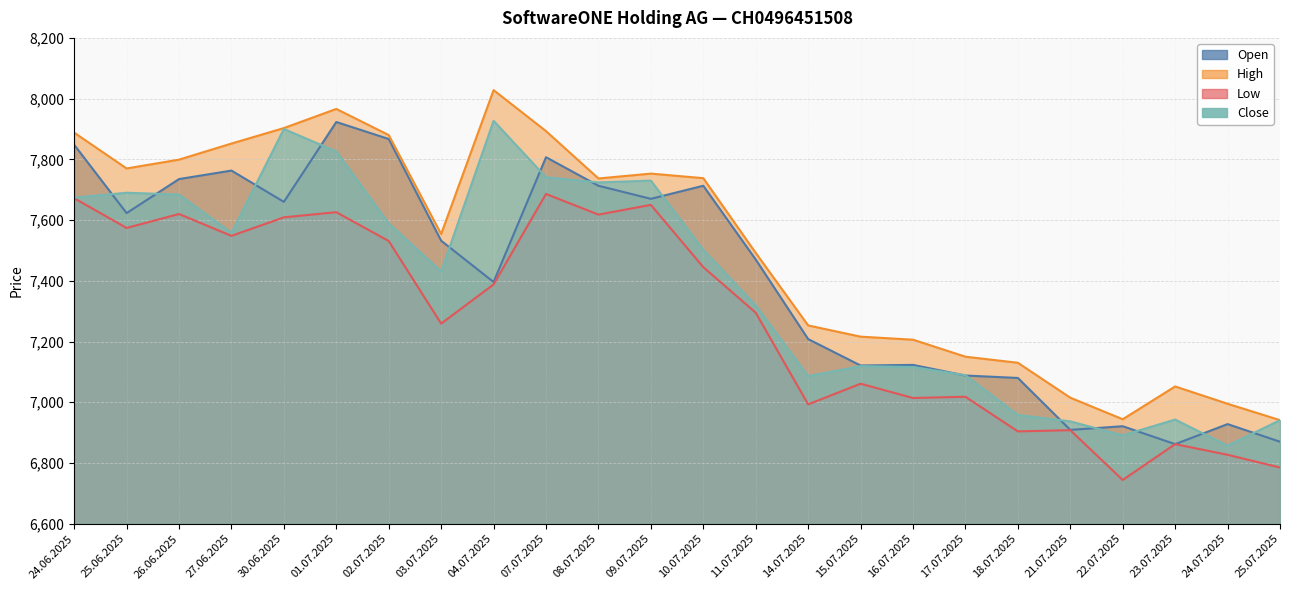

What is the sum of the Open values at 25.07.2025 and 24.07.2025?

13798